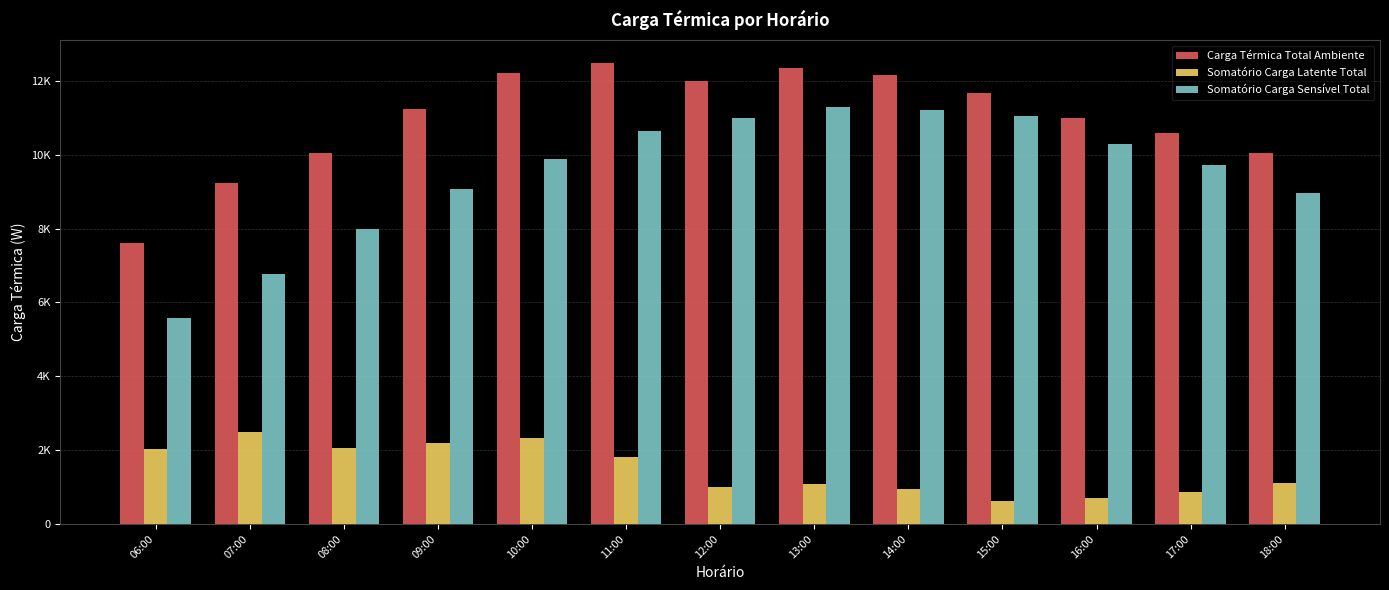

Are the bars horizontal?

No